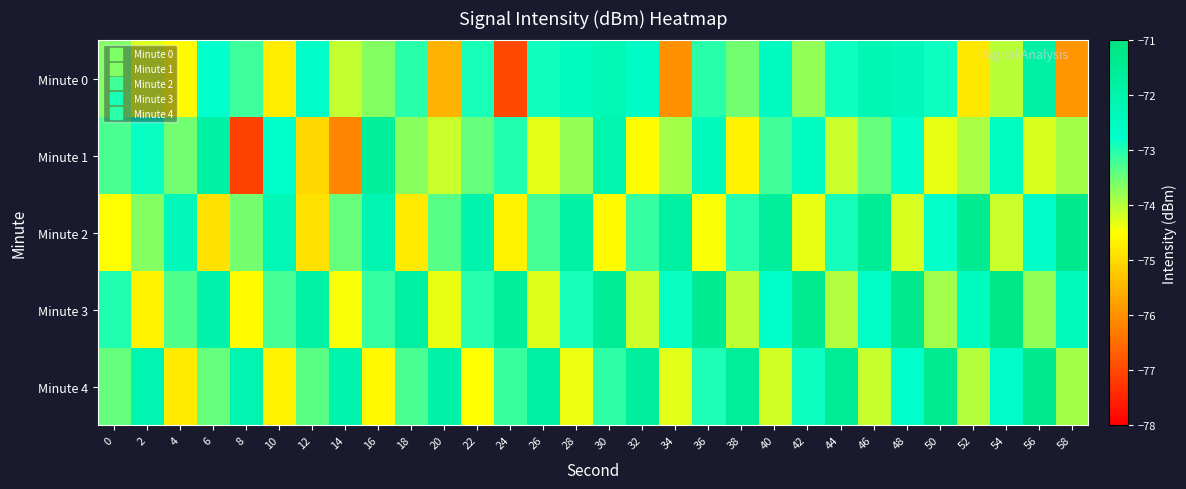

What is the difference between the highest and lowest values at 20?

3.6